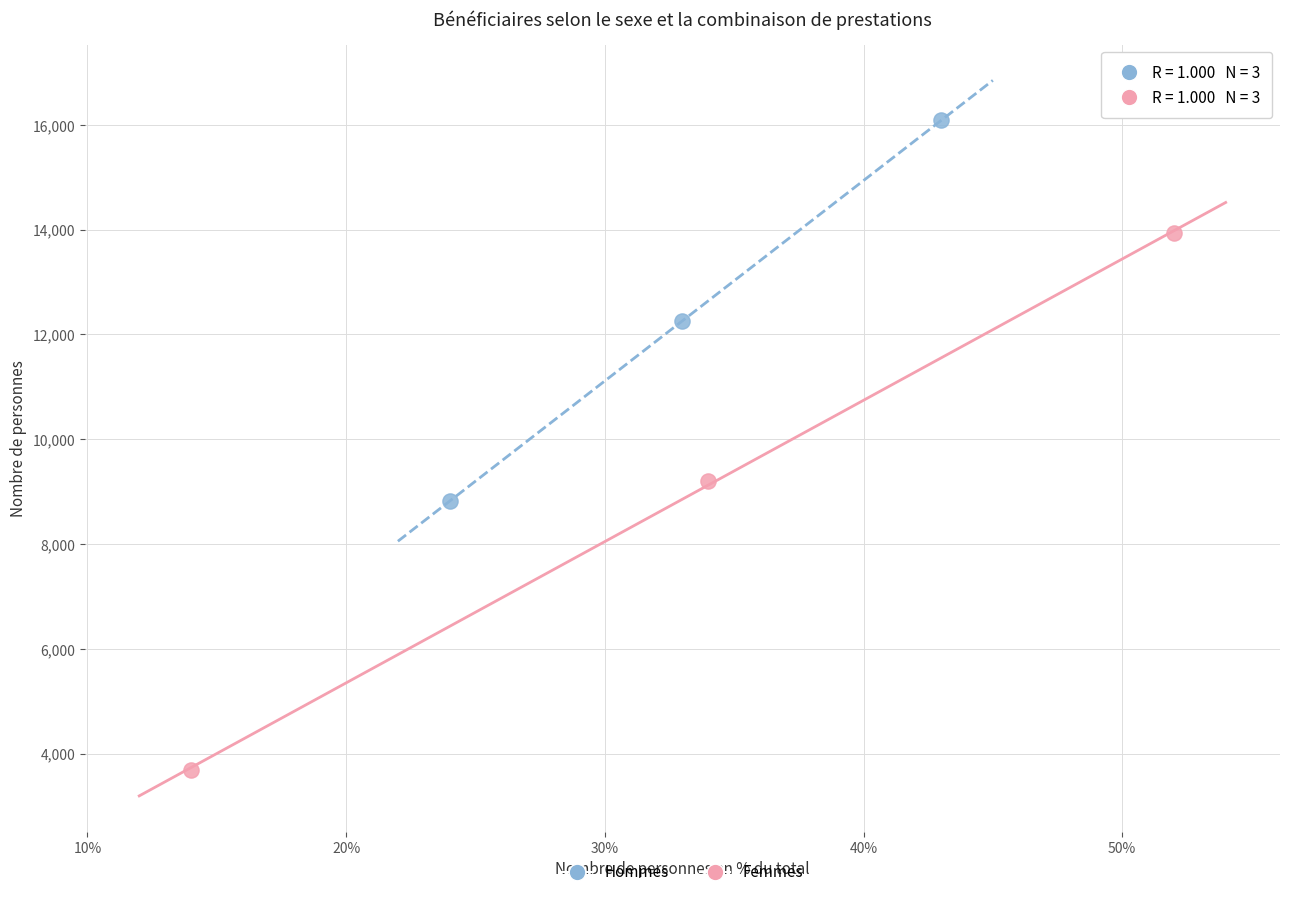

Which series reaches the minimum Y coordinate?

Femmes